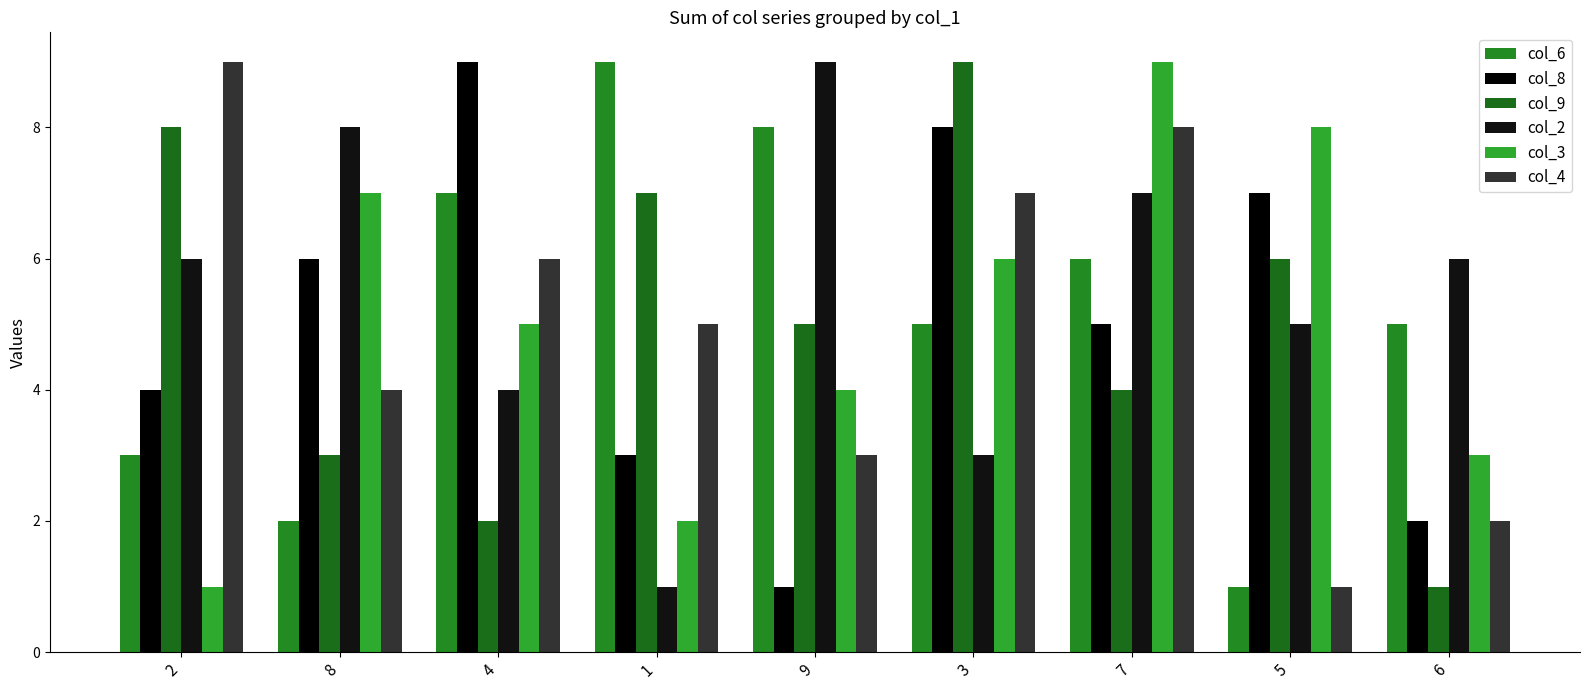

What is the label of the 3rd bar from the left?

4